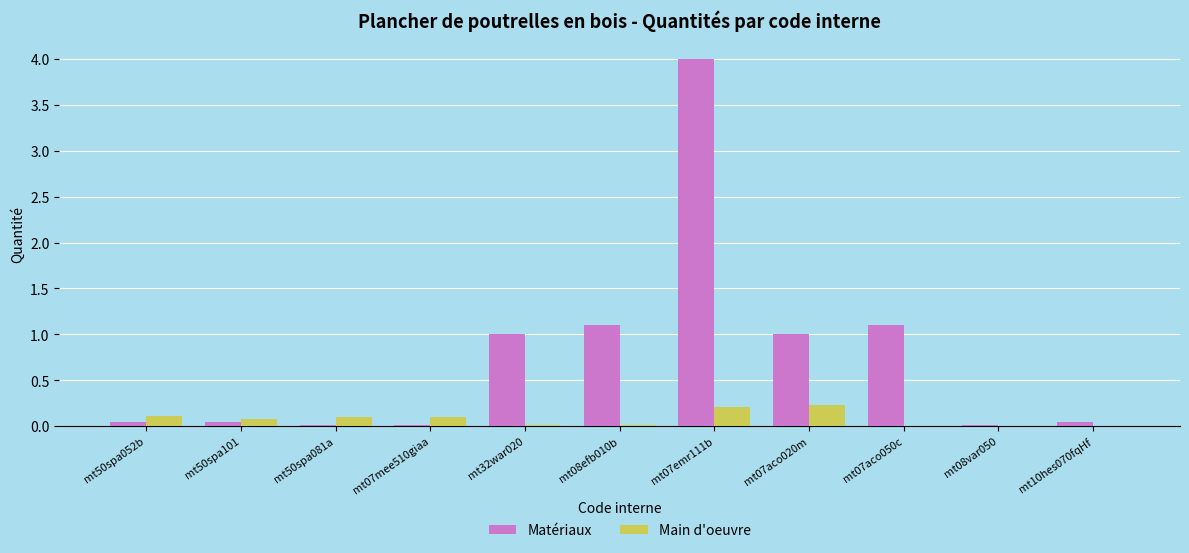

What is the sum of all Matériaux values?

8.4